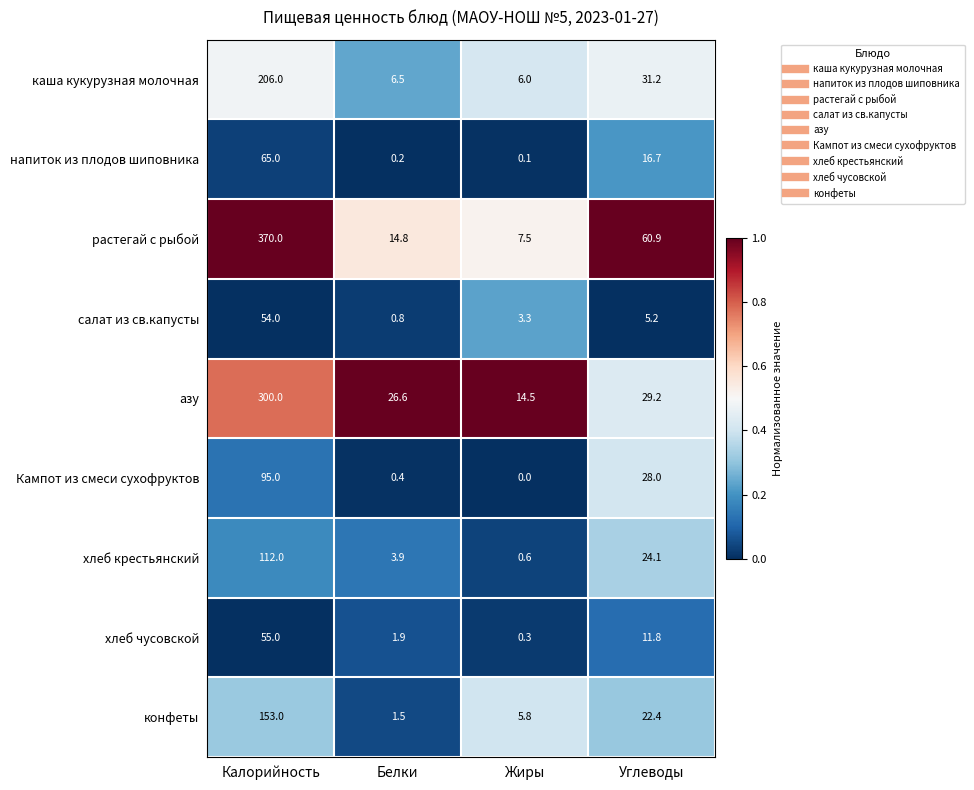

Is it true that азу equals 29.2 at Углеводы?

True